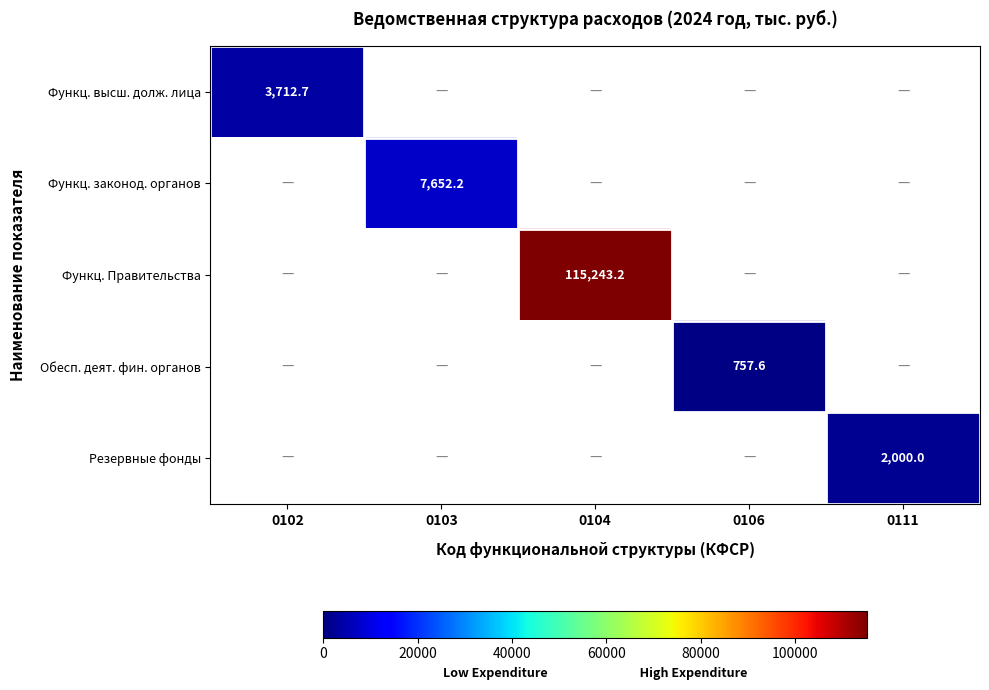

At how many categories does at least one series exceed 71406?

1